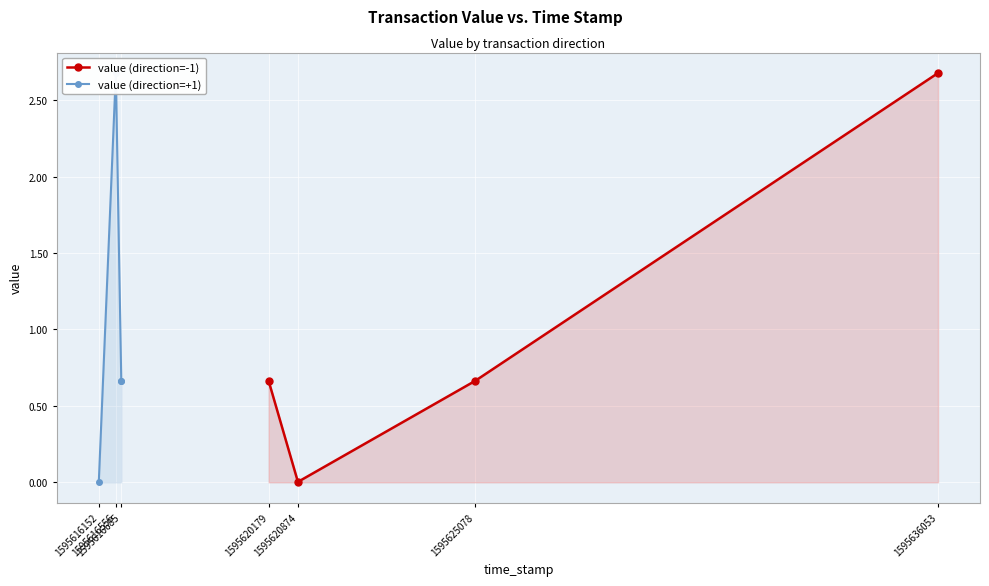

At which category does value (direction=+1) reach its first local peak?

1595616556